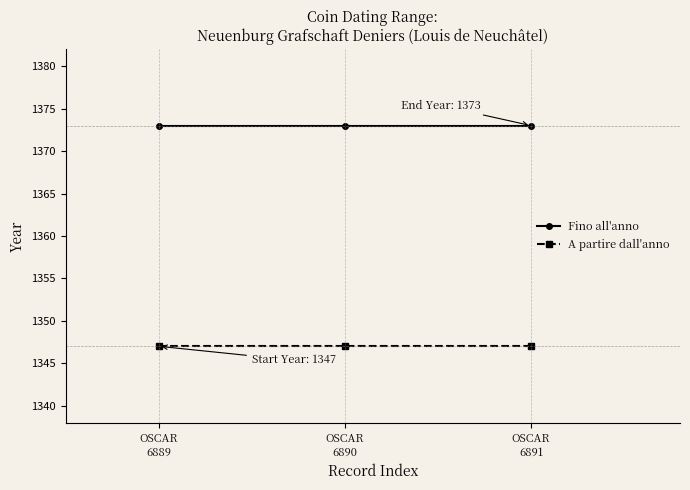

Rank the series by their maximum value, from highest to lowest.

Fino all'anno, A partire dall'anno